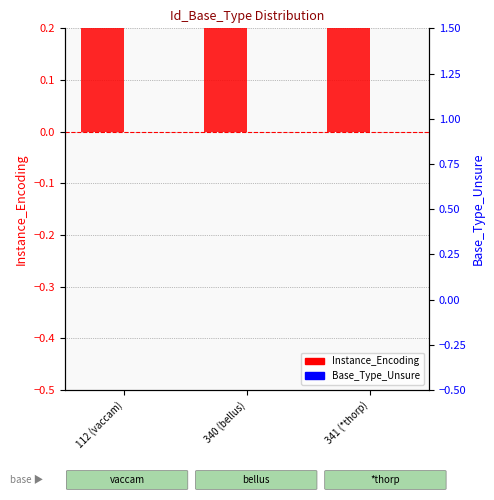

What is the highest value of the Instance_Encoding series?

4